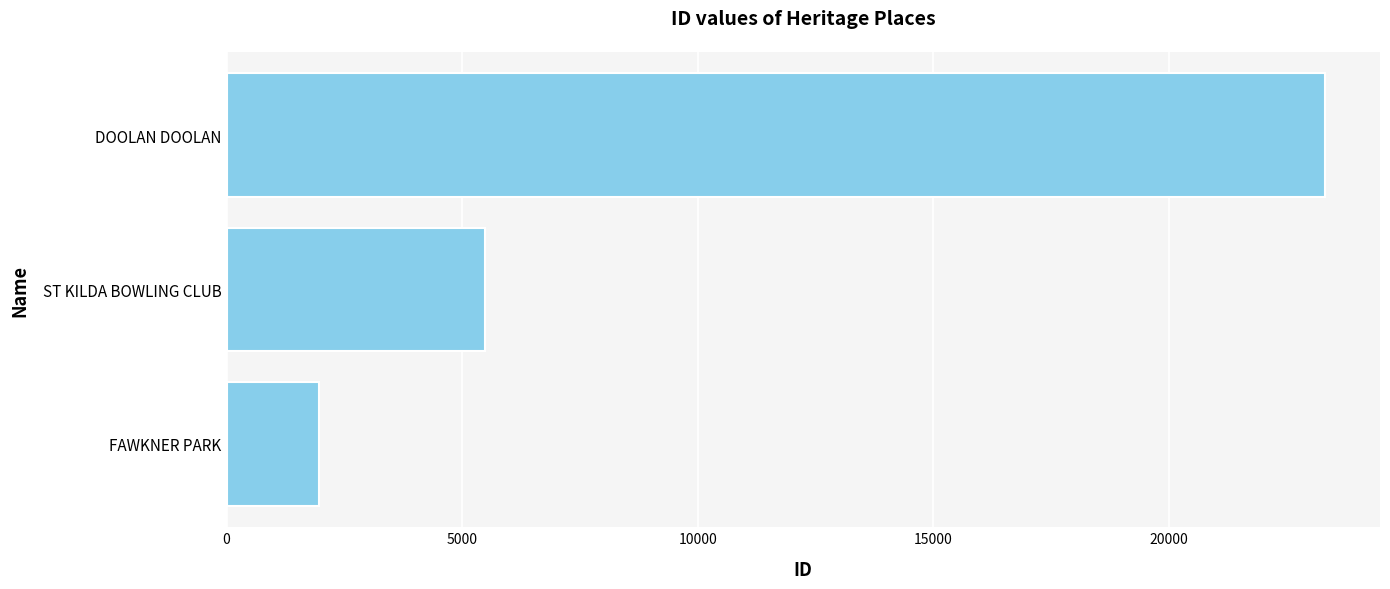

The value at ST KILDA BOWLING CLUB is 1763. True or false?

False